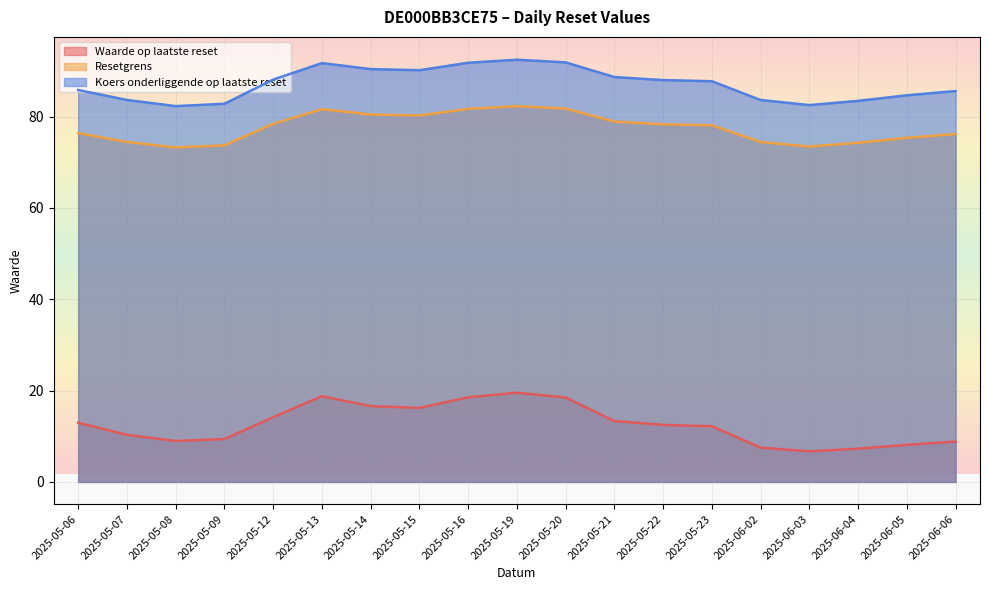

Which series has the largest total across all categories?

Koers onderliggende op laatste reset